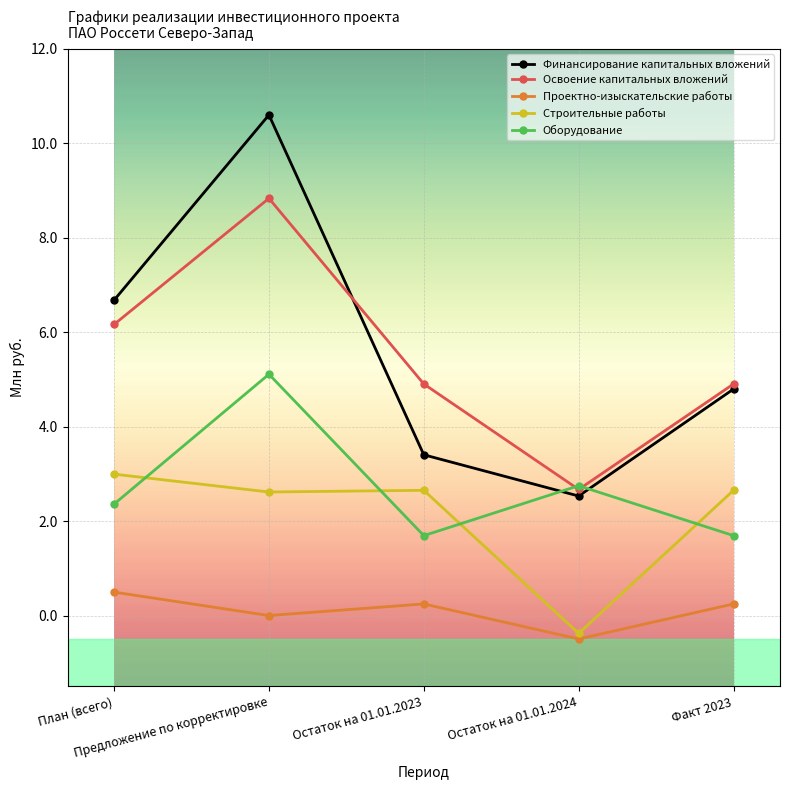

At Остаток на 01.01.2023, list the series in order from largest to smallest.

Освоение капитальных вложений, Финансирование капитальных вложений, Строительные работы, Оборудование, Проектно-изыскательские работы